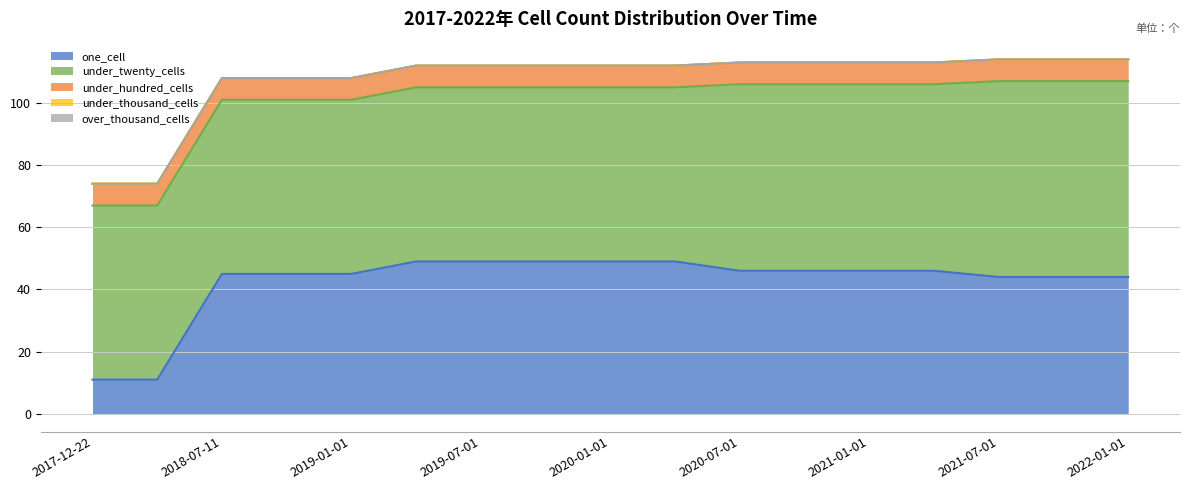

How many values in the one_cell series are below 46?

8